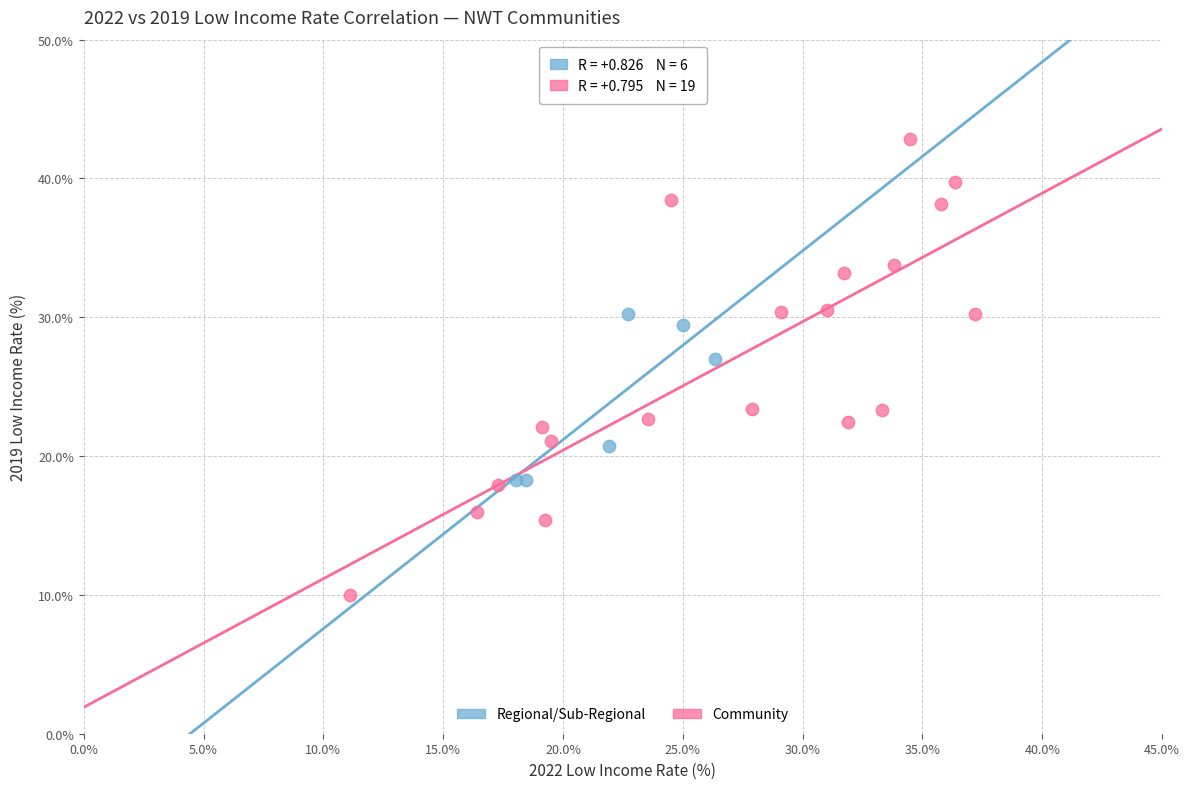

What are all the series names shown in the legend?

Regional/Sub-Regional, Community